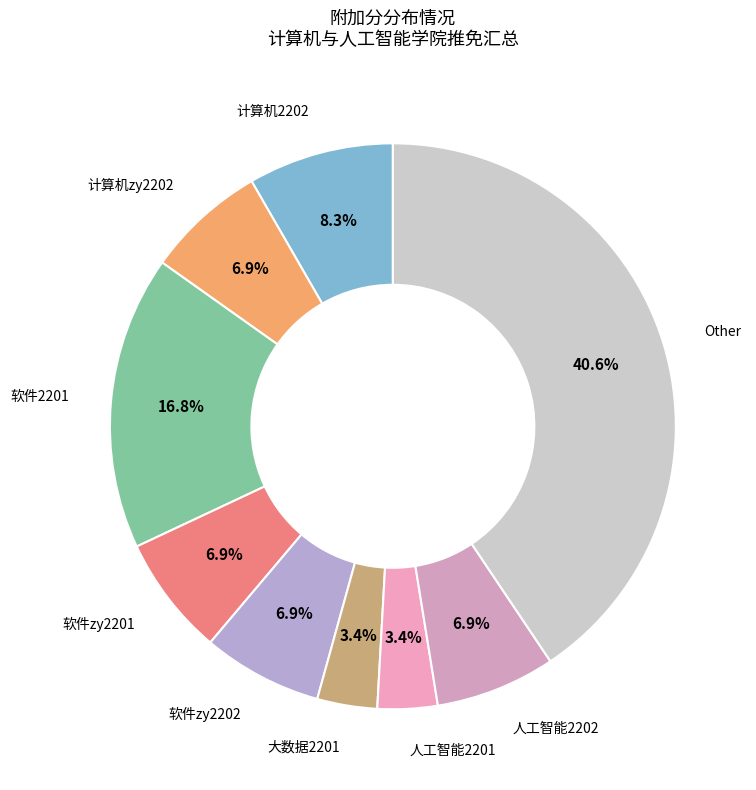

What is the largest slice in the pie chart?

Other